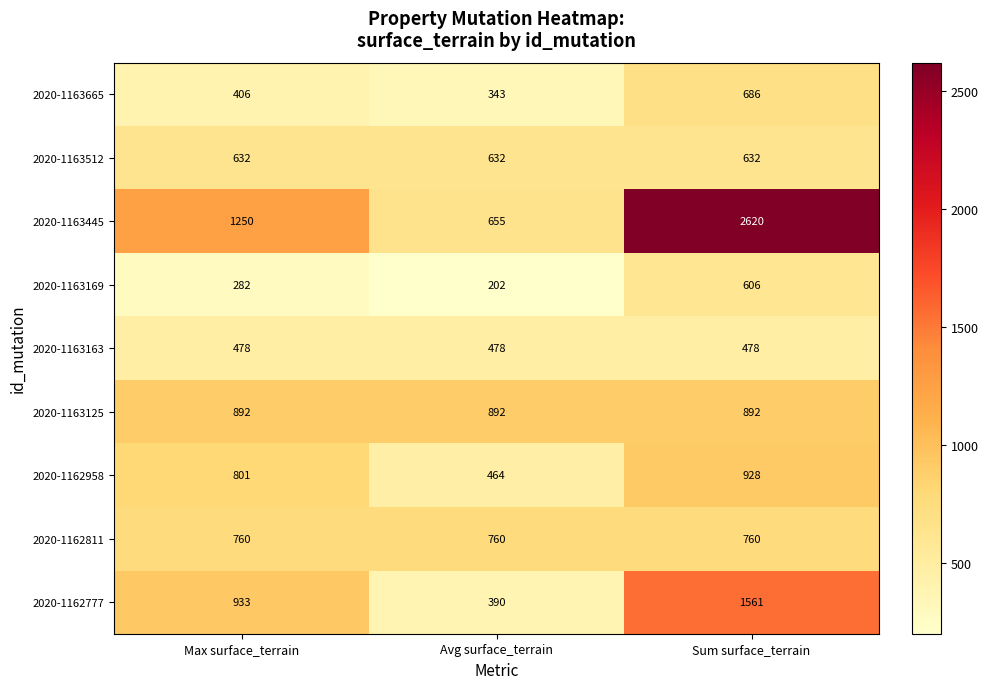

What is the difference between the maximum and minimum values in the 2020-1163665 series?

343